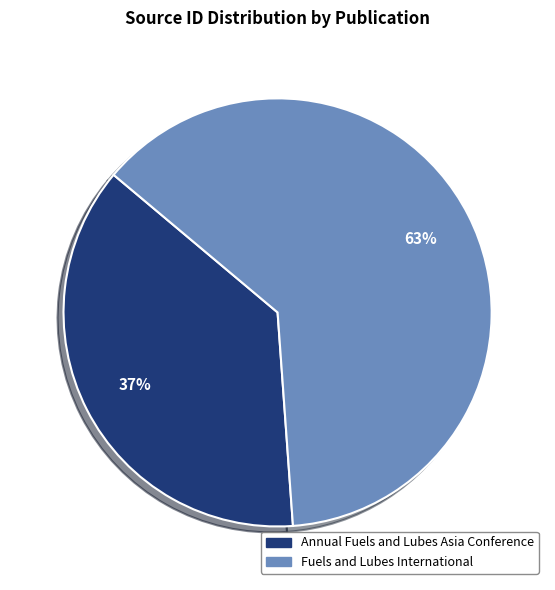

Which category has the biggest portion of the pie?

Fuels and Lubes International